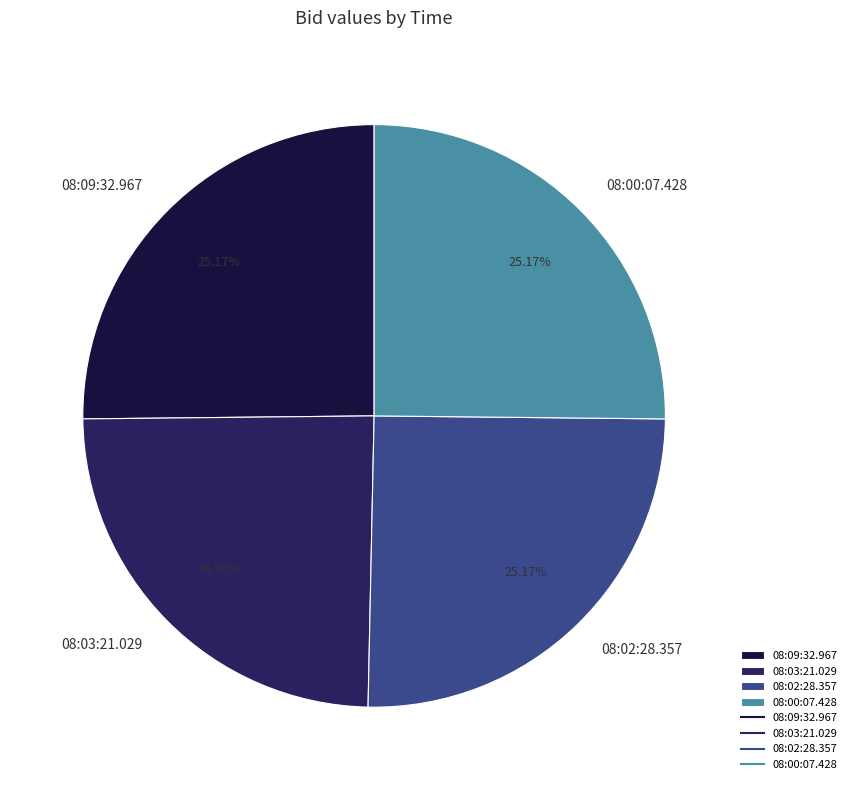

Does 08:09:32.967 account for over 50% of the chart?

No